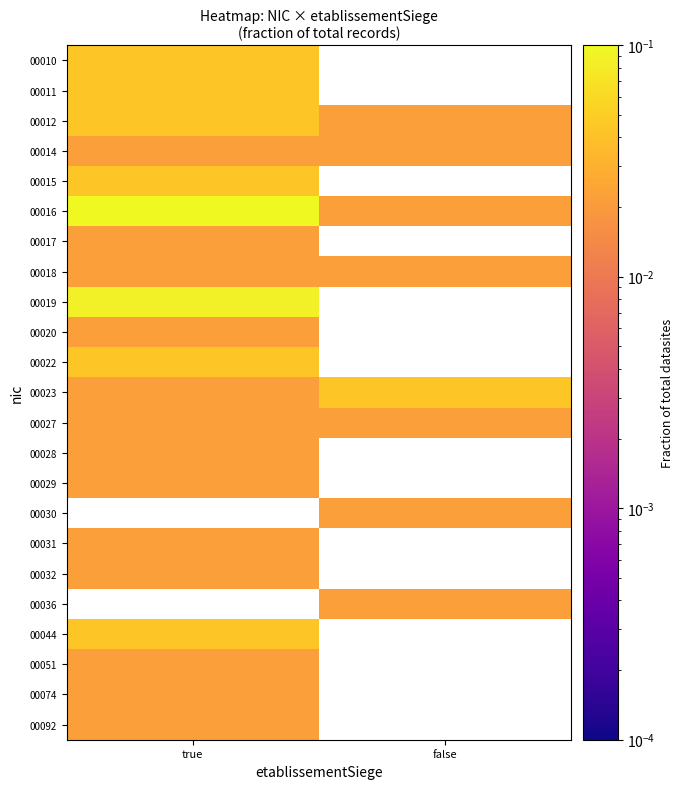

Rank the series by their maximum value, from highest to lowest.

00016, 00019, 00010, 00011, 00012, 00015, 00022, 00023, 00044, 00014, 00017, 00018, 00020, 00027, 00028, 00029, 00030, 00031, 00032, 00036, 00051, 00074, 00092